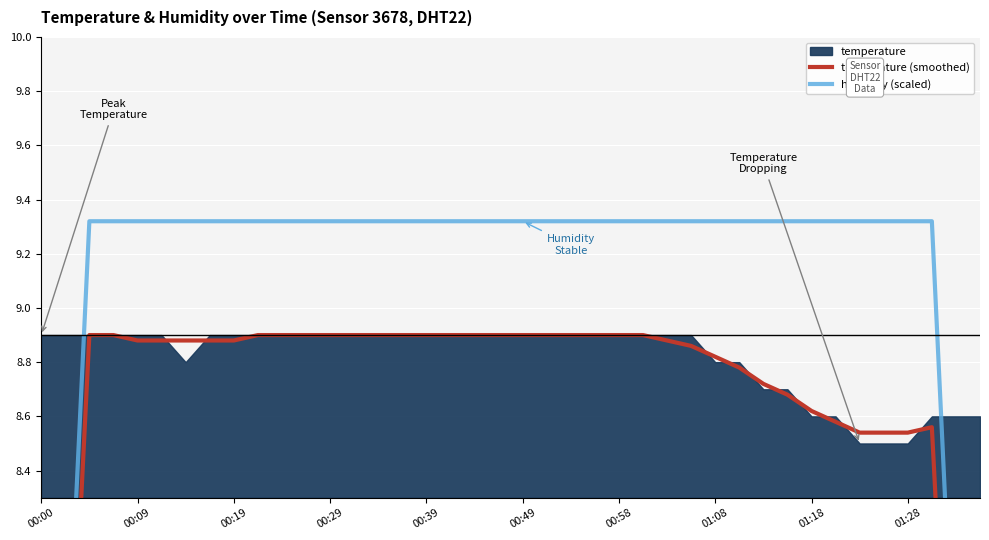

What is the greatest value displayed?

9.3